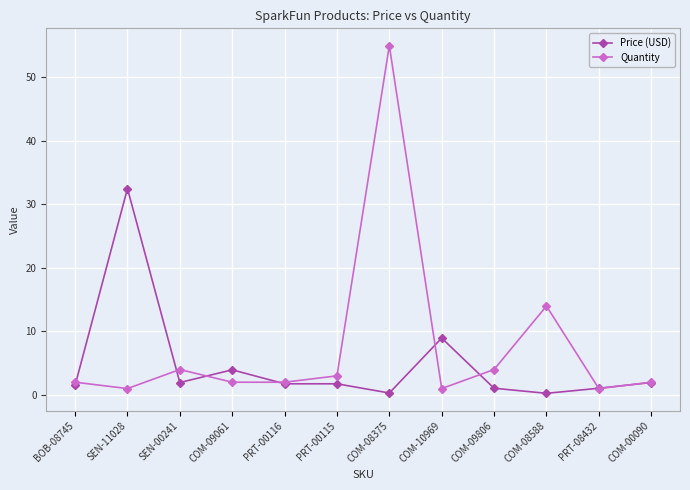

Between COM-10969 and COM-08588, which series saw the biggest shift?

Quantity